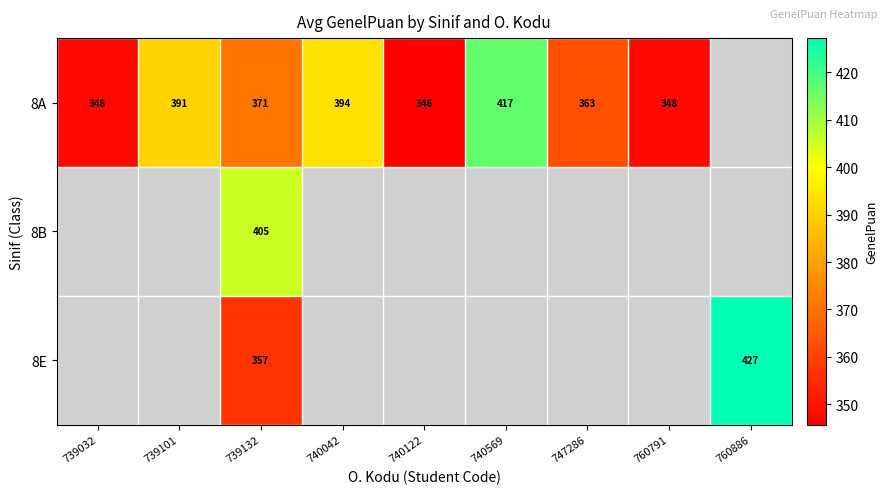

Is the value of 8A at 739032 greater than the value of 8E at 740042?

No